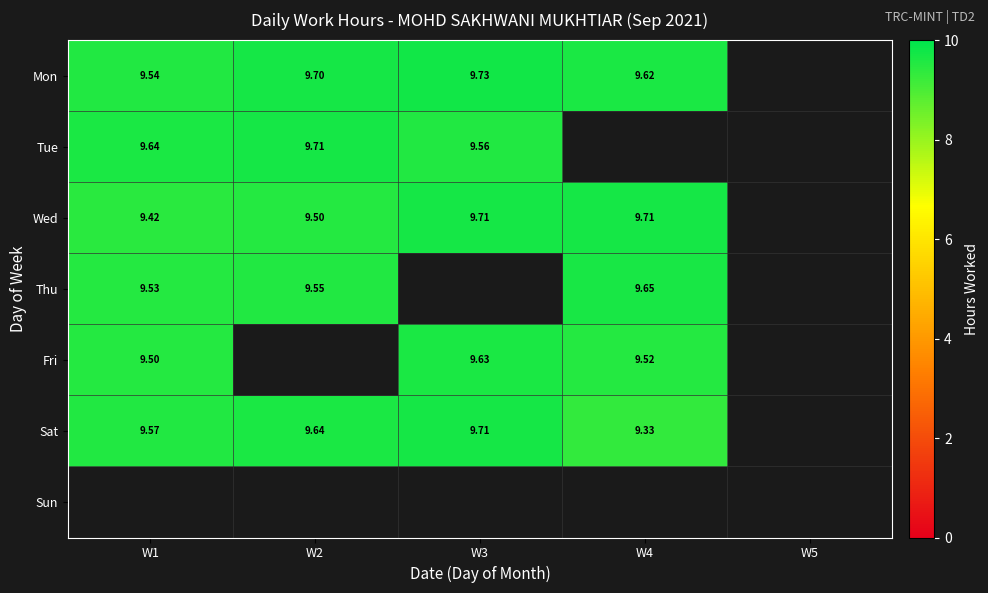

The value of Wed at W2 is 9.5. True or false?

True